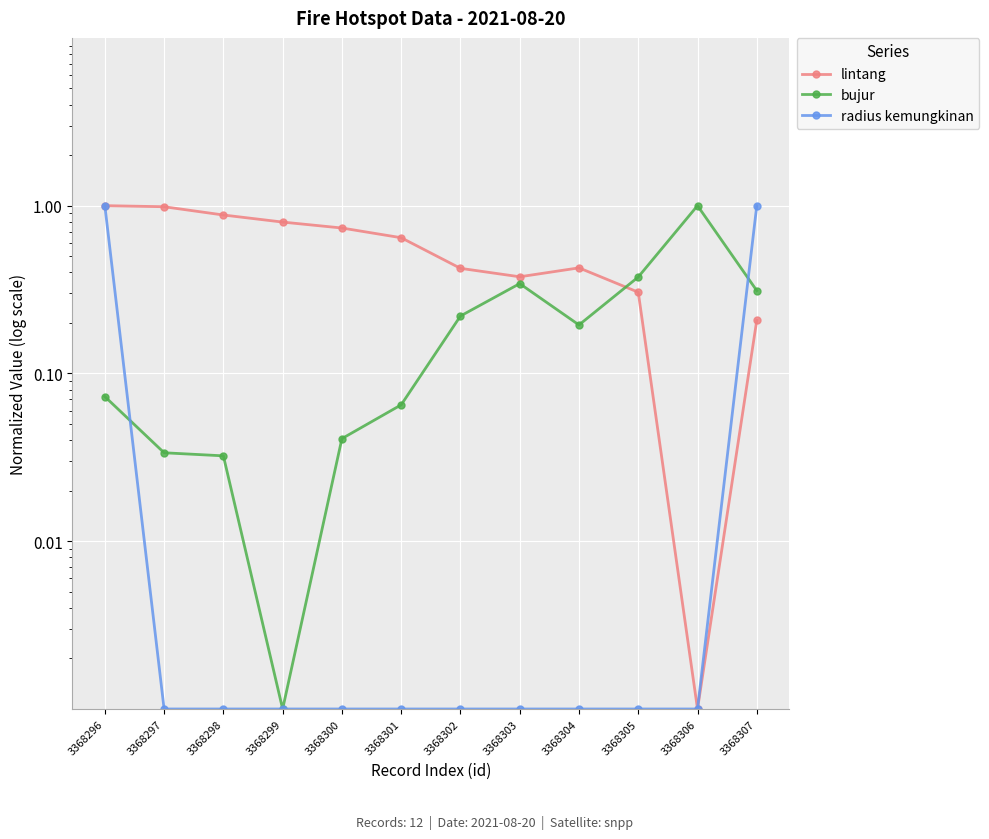

Which category has the lowest value across all series?

3368306